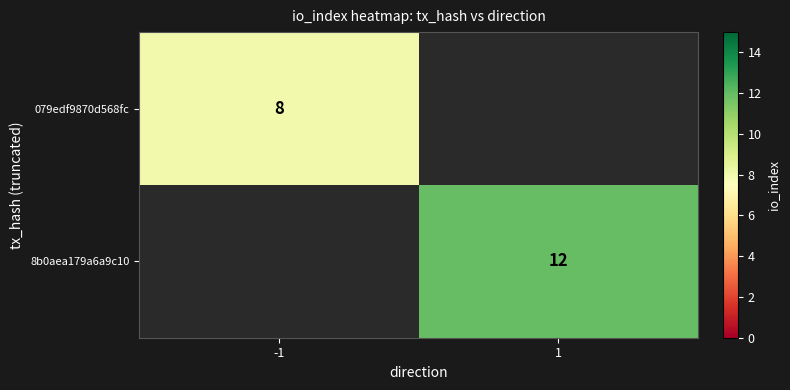

True or false: 8b0aea179a6a9c10 has a value of 12 at 1.

True